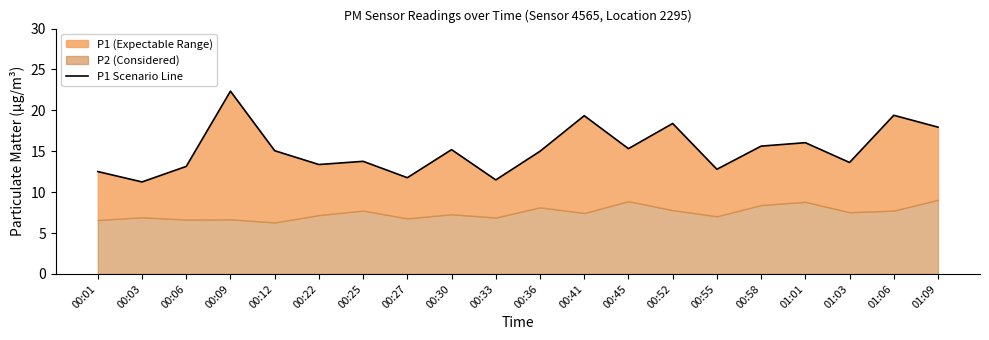

What is the maximum value shown in the chart?

22.4